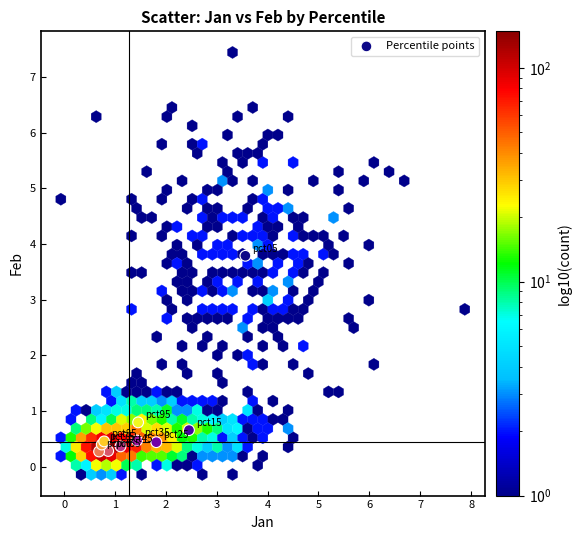

What Y value in the scatter plot is closest to 2?

0.8